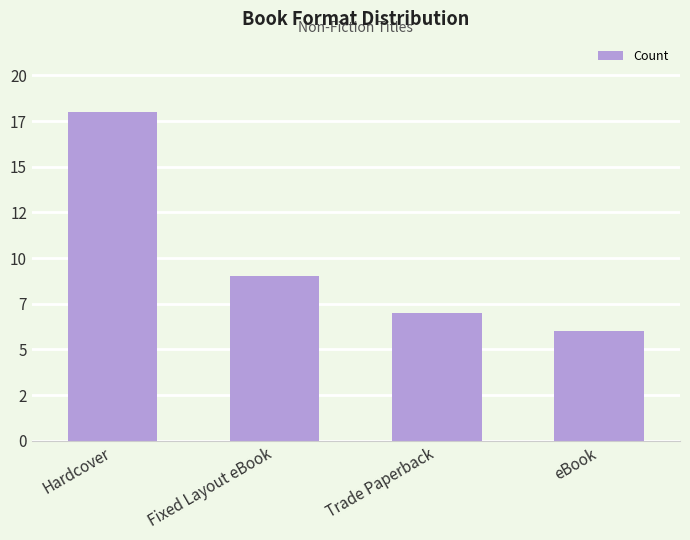

List the labels in order of value, largest first.

Hardcover, Fixed Layout eBook, Trade Paperback, eBook